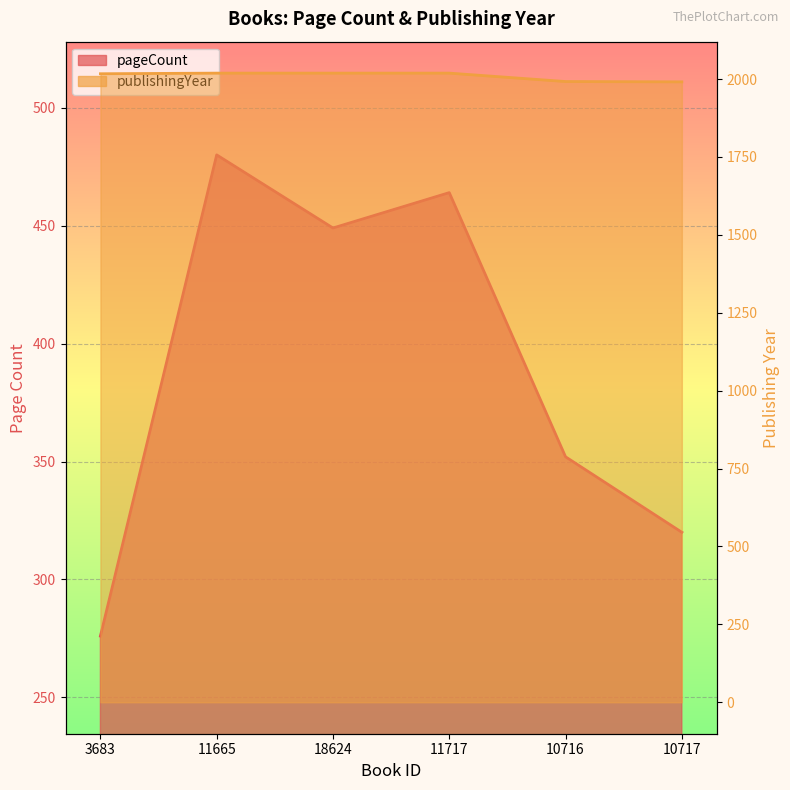

Reading left to right, transcribe all the data shown in this chart.

pageCount: 276	480	449	464	352	320
publishingYear: 2017	2019	2019	2019	1992	1991